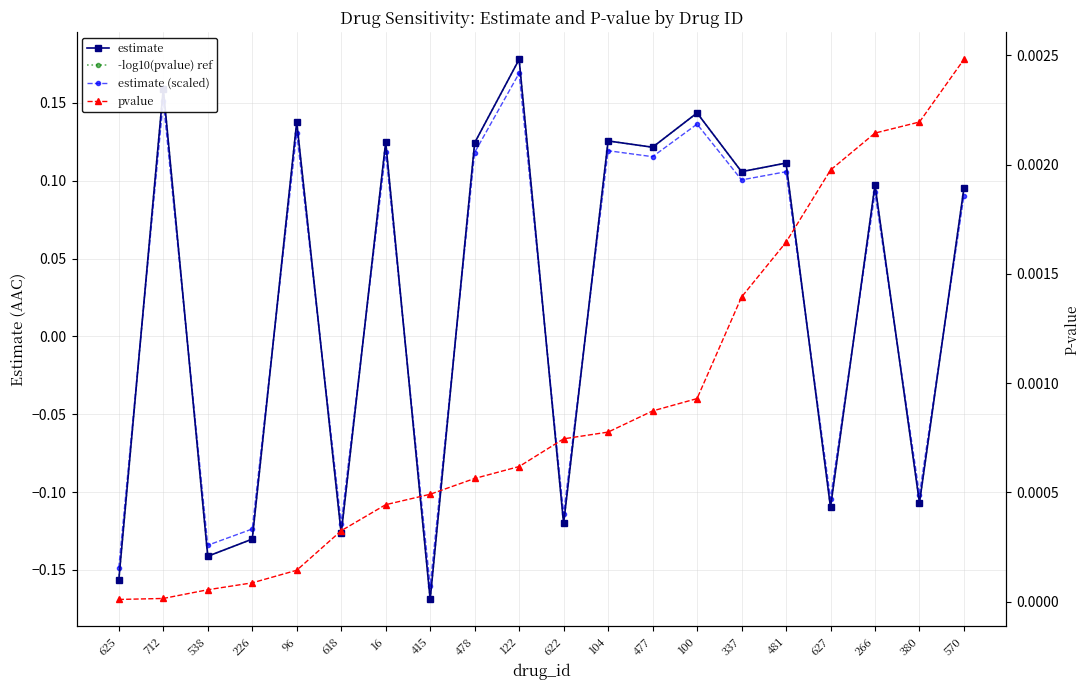

True or false: pvalue has more than 0 points higher than both neighbors.

False